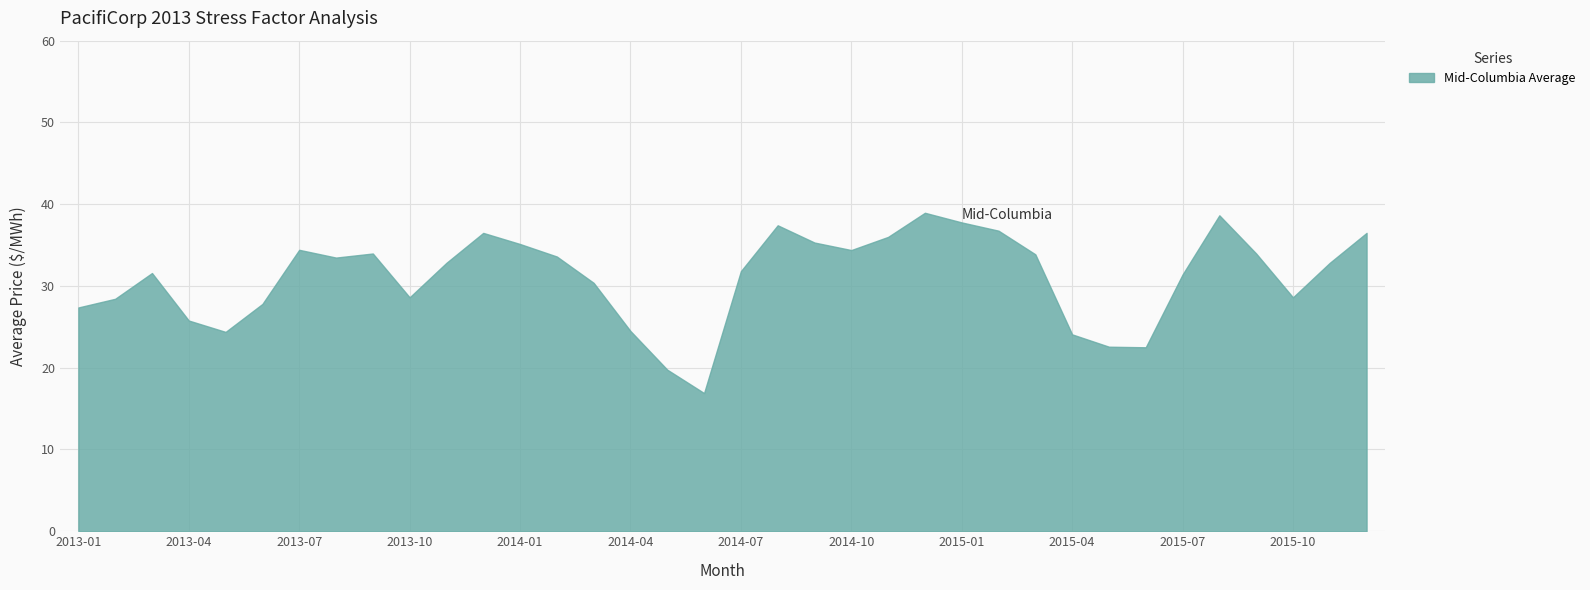

What is the difference between the second highest and second lowest values?

18.9